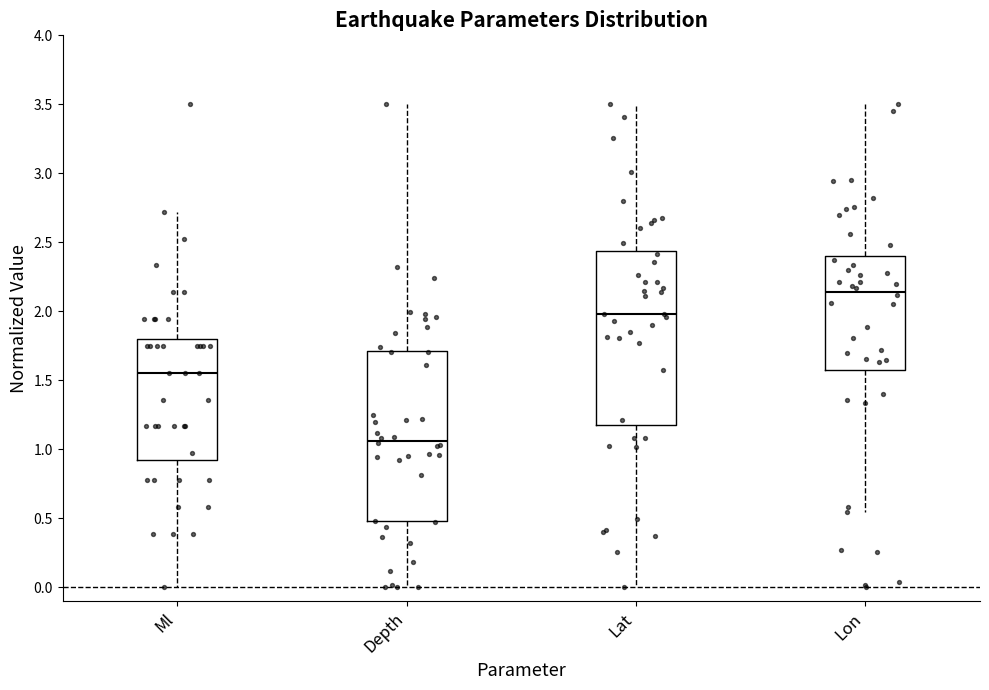

Reading left to right, transcribe this box plot: for each box, give where its median line is, the range the box spans, and where its two whiskers end, as read against the y-axis. The values are not printed on the chart, so give them approximately, as read against the axis.

Ml: median 1.55, box 0.90 to 1.80, whiskers 0.00 to 2.70
Depth: median 1.05, box 0.50 to 1.70, whiskers 0.00 to 3.50
Lat: median 2.00, box 1.20 to 2.45, whiskers 0.00 to 3.50
Lon: median 2.15, box 1.60 to 2.40, whiskers 0.55 to 3.50